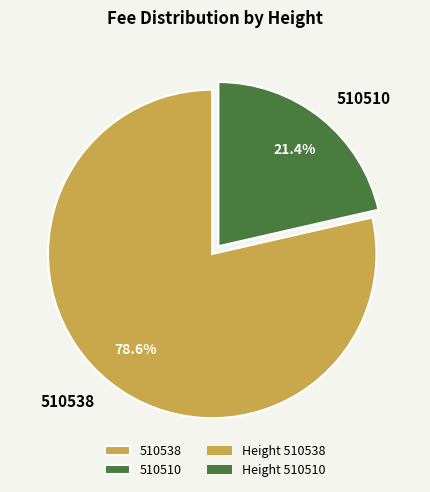

Which slice is the smallest?

510510